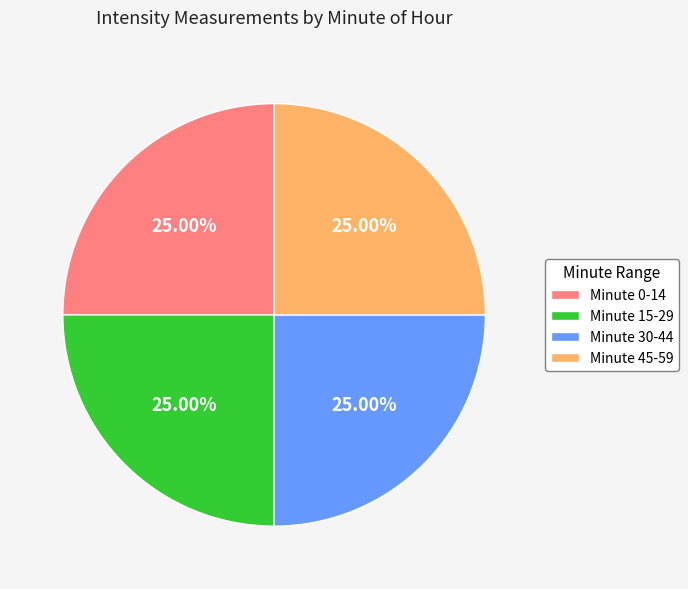

Does Minute 30-44 represent more than half of the total?

No